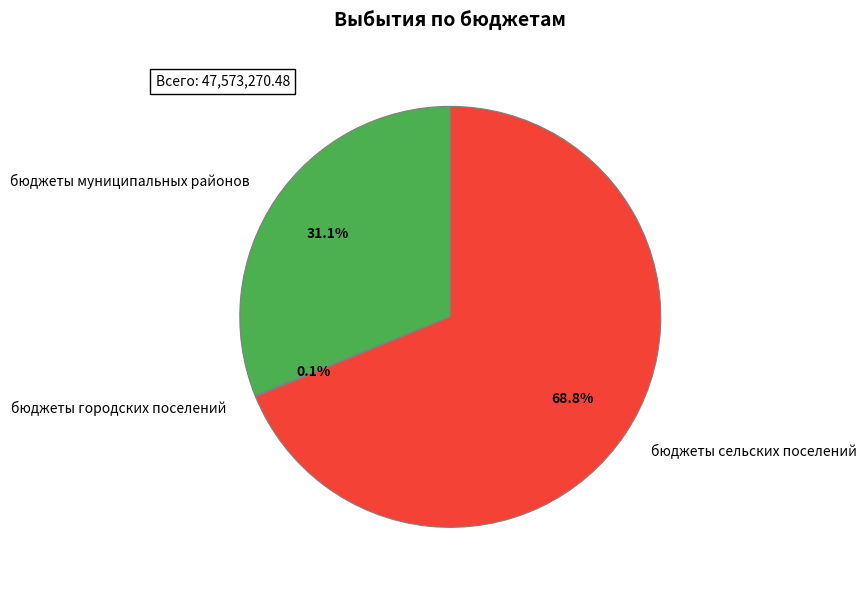

What is the largest slice in the pie chart?

бюджеты сельских поселений